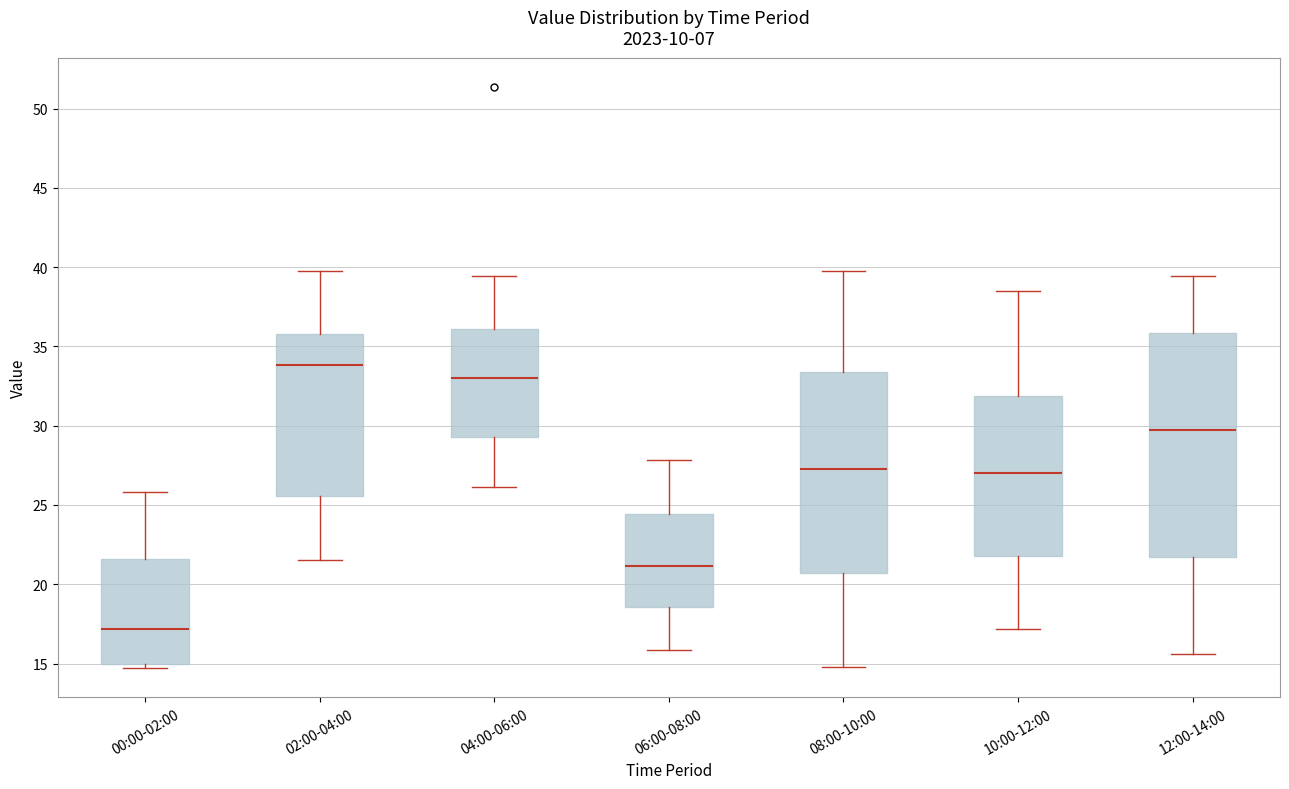

Reading left to right, read every box against the y-axis: the position of its median line, the range the box covers, and the ends of its whiskers. The values are not printed on the chart, so give them approximately, as read against the axis.

00:00-02:00: median 17.0, box 15.0 to 21.5, whiskers 14.5 to 26.0
02:00-04:00: median 34.0, box 25.5 to 36.0, whiskers 21.5 to 40.0
04:00-06:00: median 33.0, box 29.5 to 36.0, whiskers 26.0 to 39.5
06:00-08:00: median 21.0, box 18.5 to 24.5, whiskers 16.0 to 28.0
08:00-10:00: median 27.5, box 20.5 to 33.5, whiskers 15.0 to 40.0
10:00-12:00: median 27.0, box 22.0 to 32.0, whiskers 17.0 to 38.5
12:00-14:00: median 30.0, box 21.5 to 36.0, whiskers 15.5 to 39.5